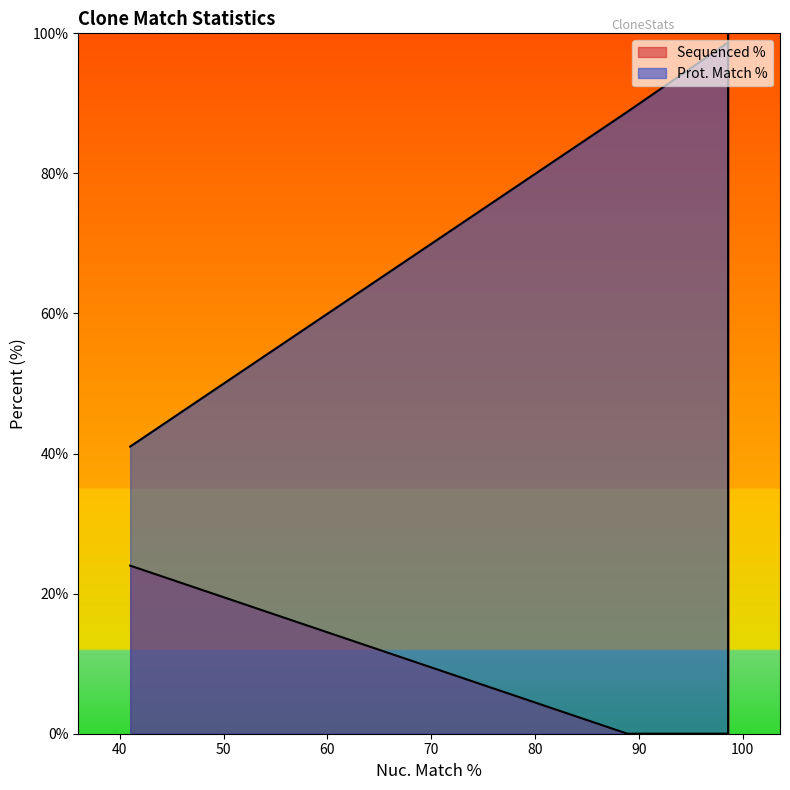

What is the sum of all Sequenced % values?

139.3